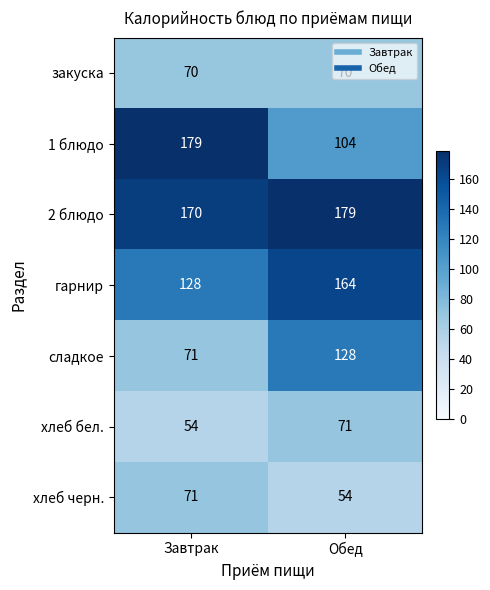

The value of 1 блюдо at Обед is 104. True or false?

True